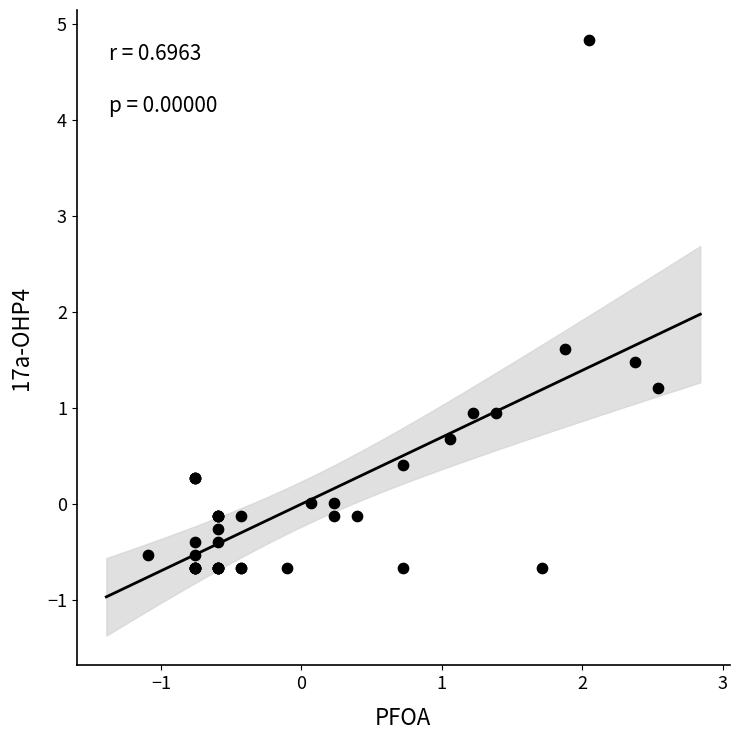

What Y value in the scatter plot is closest to 2?

1.6